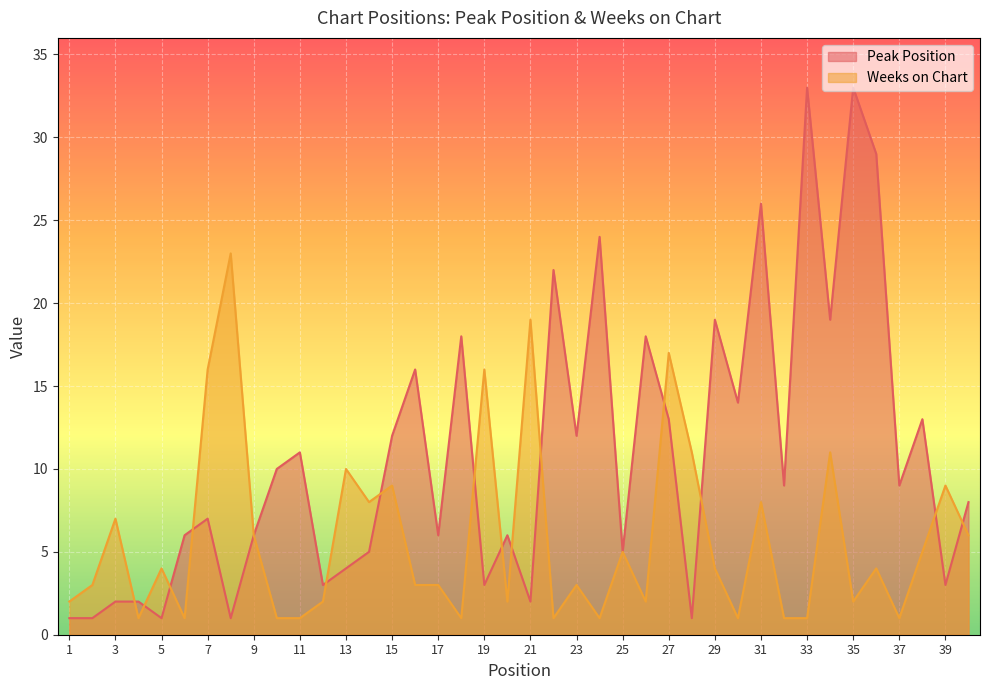

How many lines are shown in the chart?

2